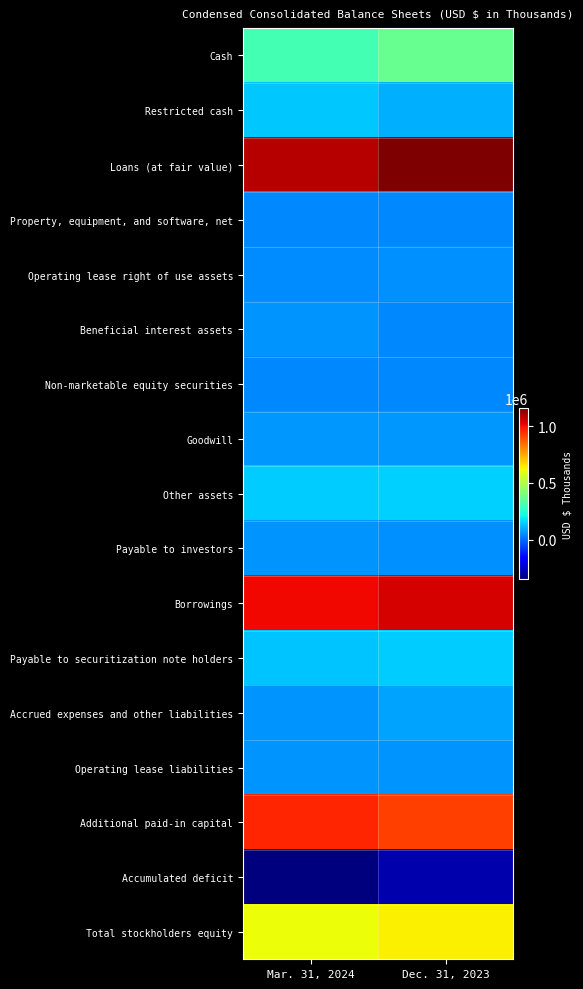

What is the smallest value displayed?

-347174